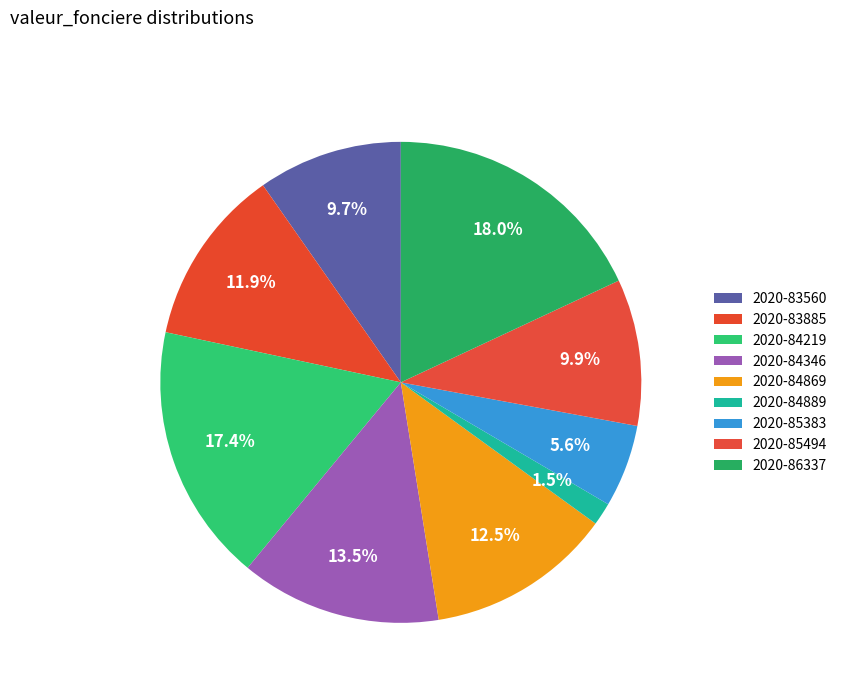

How many segments does this pie chart have?

9